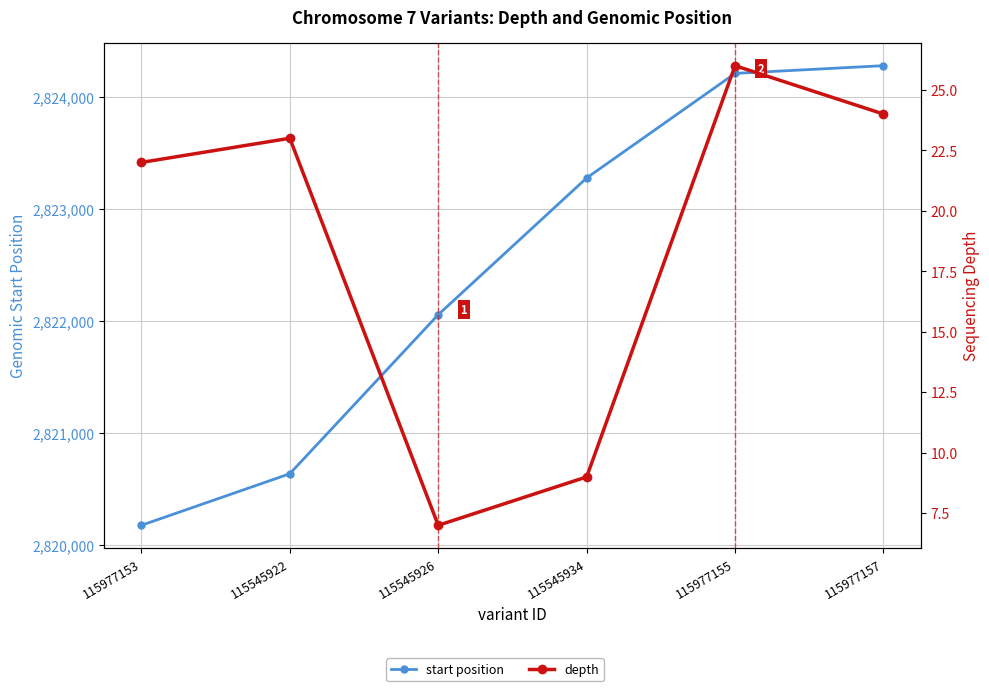

True or false: start position and depth cross at least once.

False